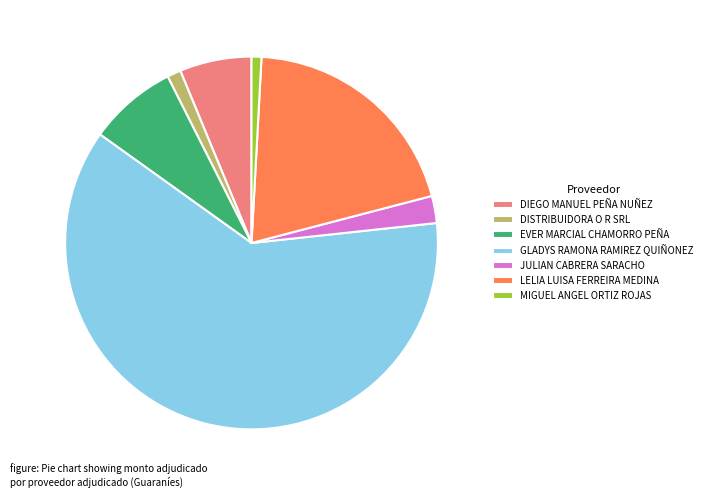

Between GLADYS RAMONA RAMIREZ QUIÑONEZ and JULIAN CABRERA SARACHO, which is larger?

GLADYS RAMONA RAMIREZ QUIÑONEZ